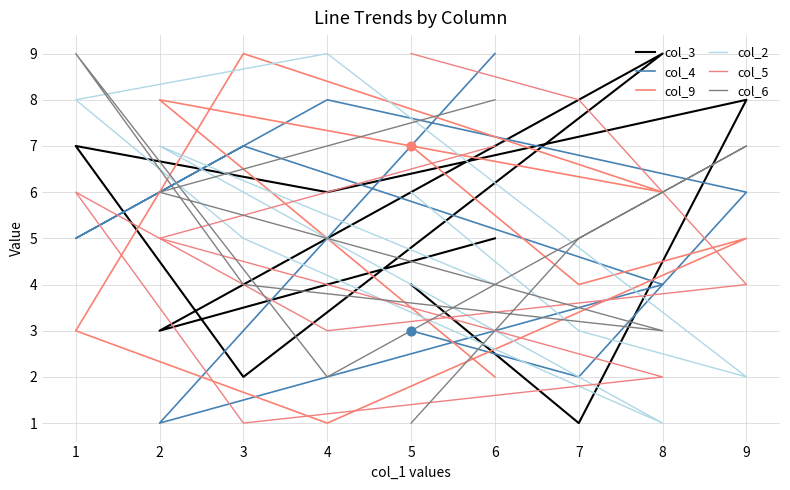

Which series has the largest total across all categories?

col_3